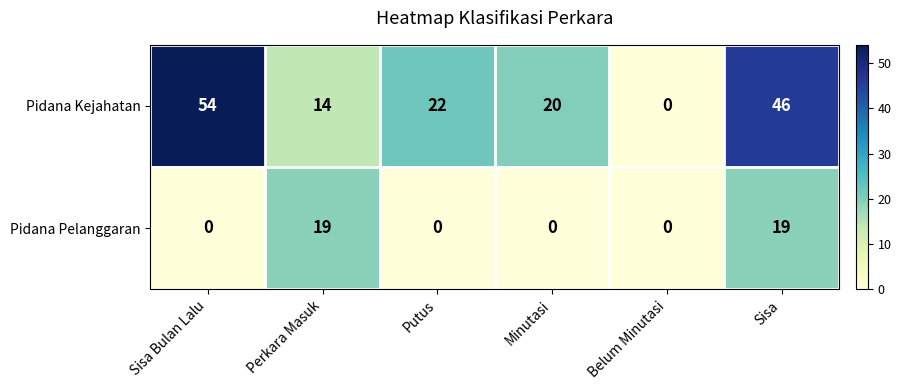

What is the maximum value shown in the chart?

54